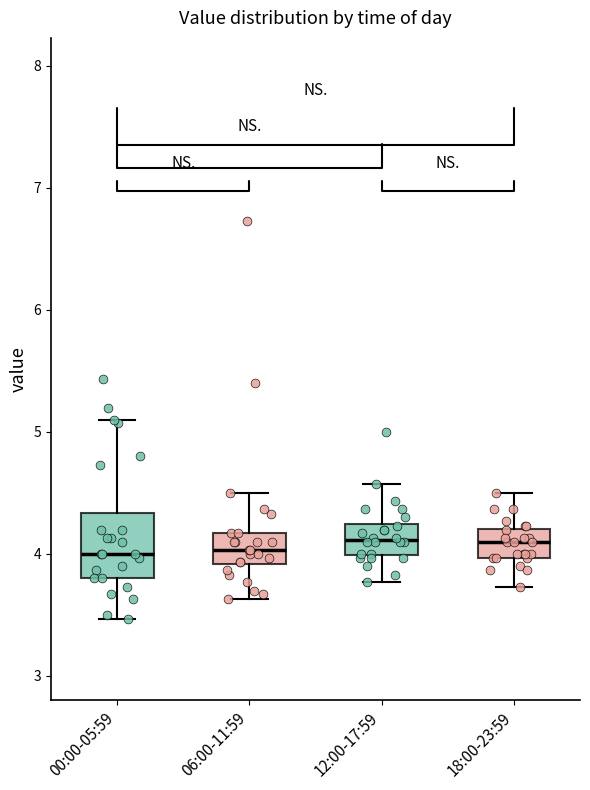

Reading left to right, read every box against the y-axis: the position of its median line, the range the box covers, and the ends of its whiskers. The values are not printed on the chart, so give them approximately, as read against the axis.

00:00-05:59: median 4.0, box 3.8 to 4.3, whiskers 3.5 to 5.1
06:00-11:59: median 4.0, box 3.9 to 4.2, whiskers 3.6 to 4.5
12:00-17:59: median 4.1, box 4.0 to 4.2, whiskers 3.8 to 4.6
18:00-23:59: median 4.1, box 4.0 to 4.2, whiskers 3.7 to 4.5